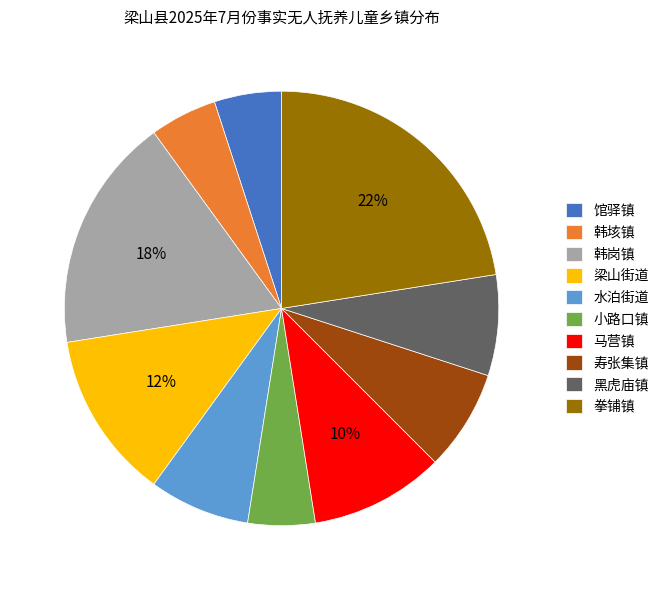

Is there any slice that represents more than half of the pie?

No